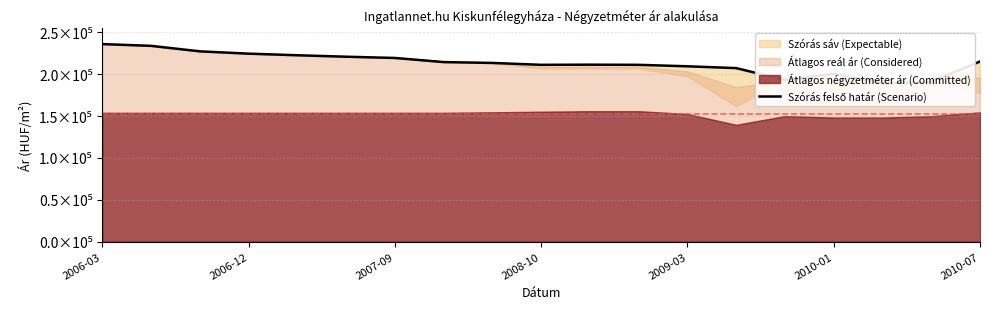

The value at 2006-12 is 94399. True or false?

False